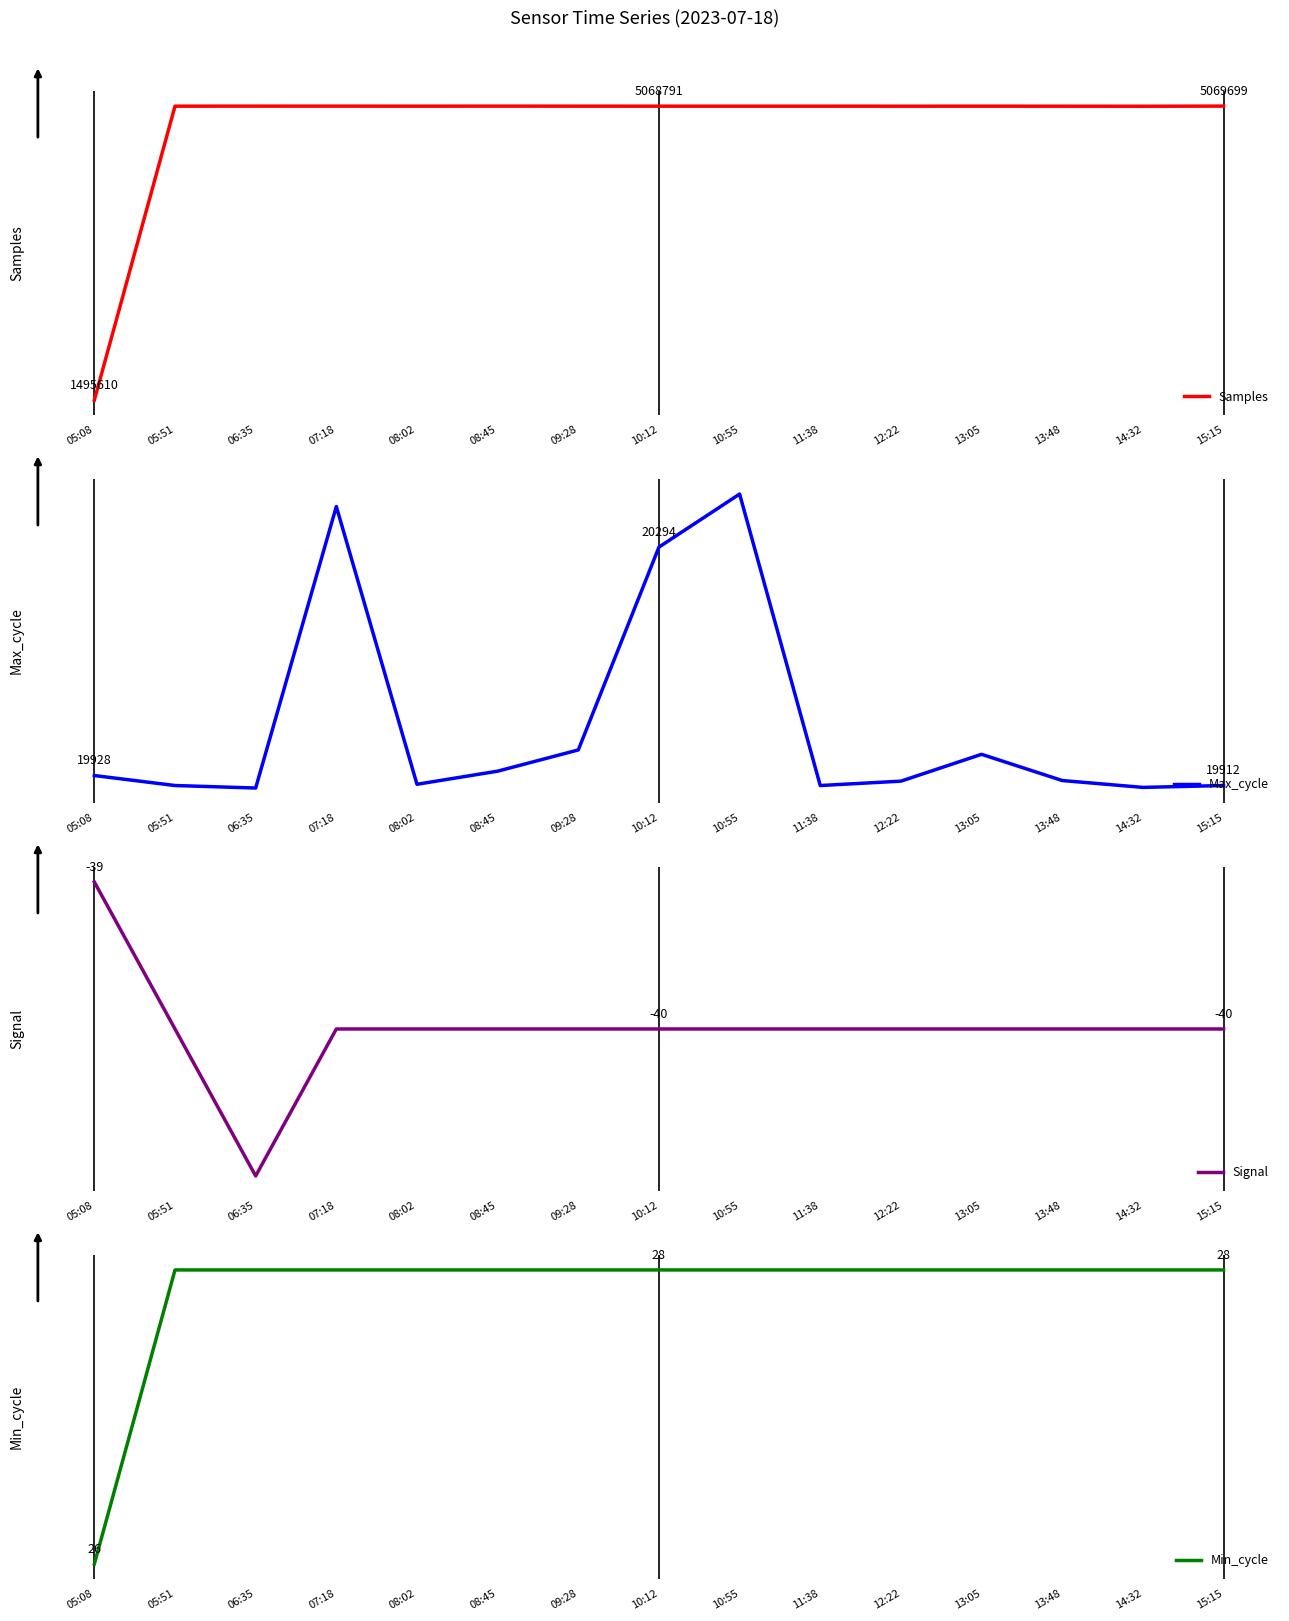

What is the highest value of the Max_cycle series?

20379